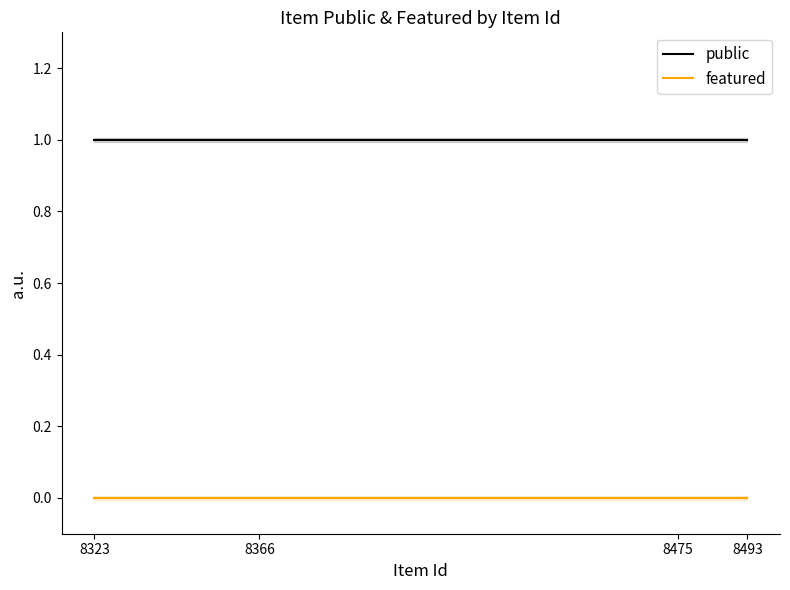

Which series has the largest total across all categories?

public